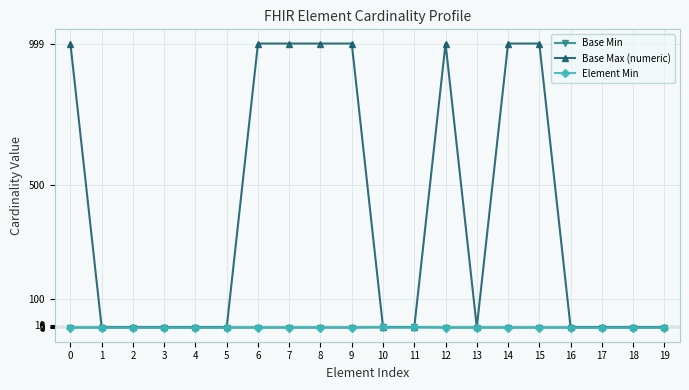

Which series has the largest total across all categories?

Base Max (numeric)